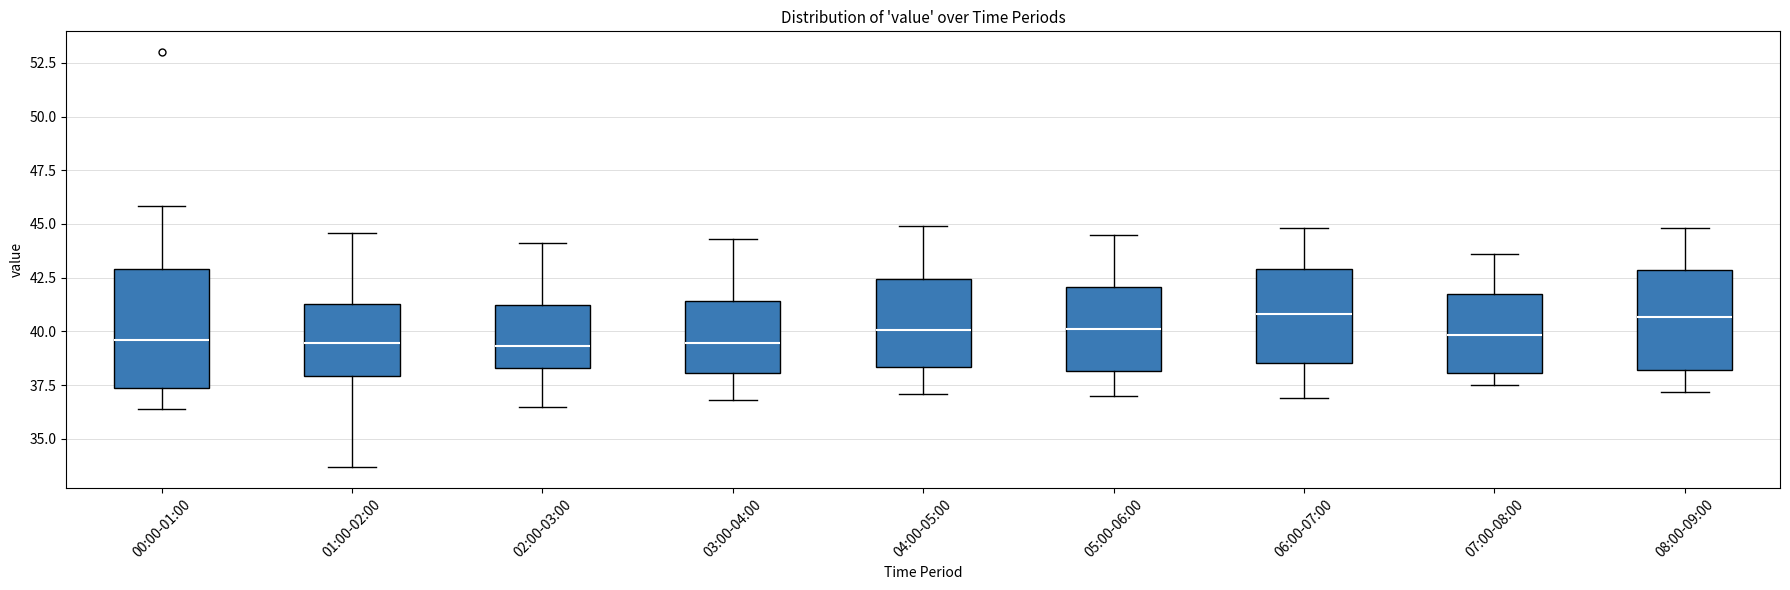

Which box is the tallest, from its lower edge to its upper edge?

00:00-01:00